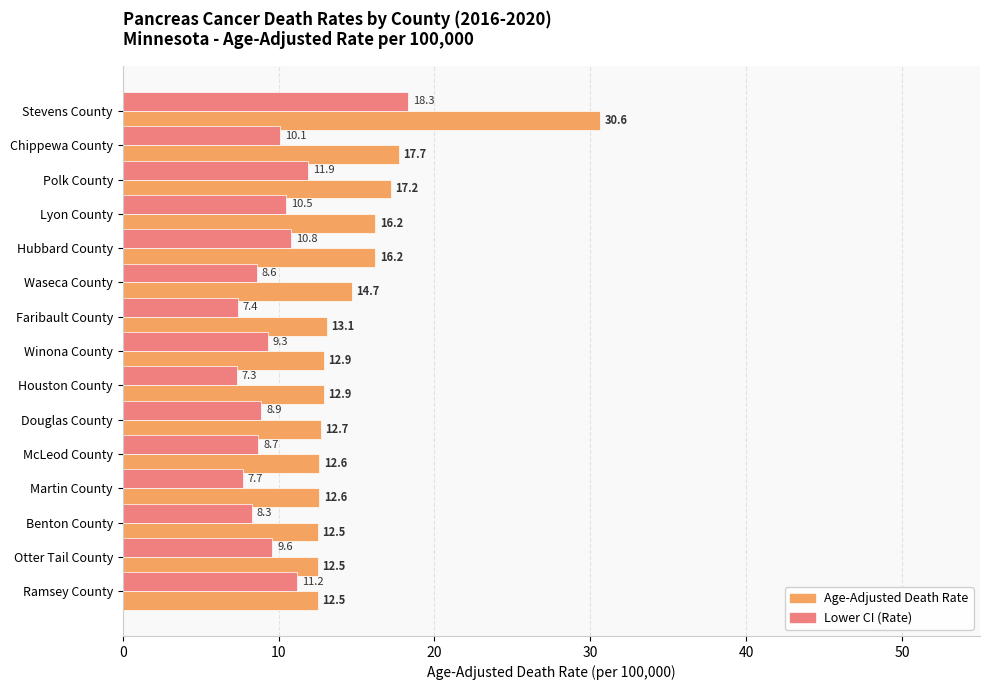

What are all the series names shown in the legend?

Age-Adjusted Death Rate, Lower CI (Rate)